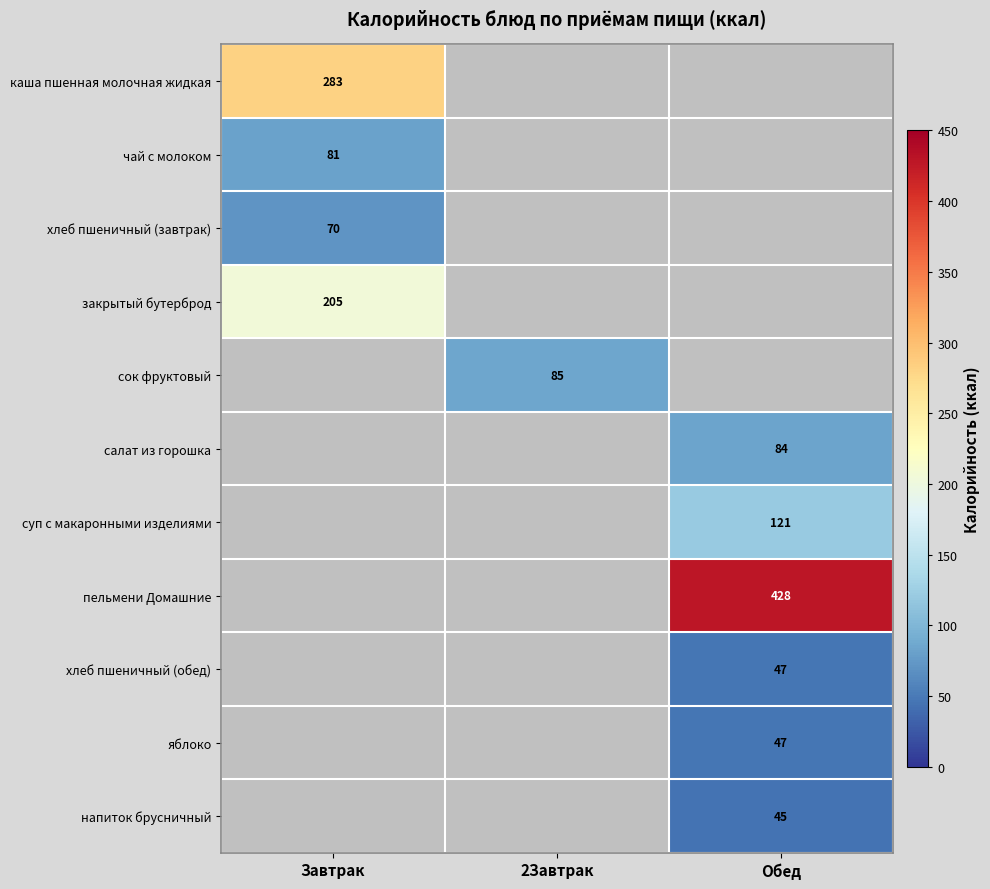

True or false: сок фруктовый has a value of 28 at 2Завтрак.

False